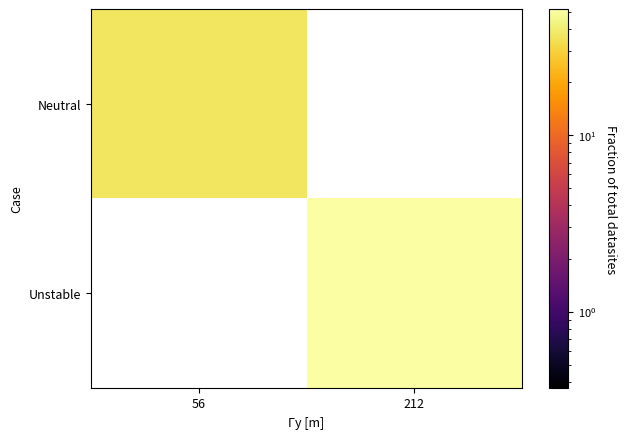

Which series has the largest range (max minus min)?

Neutral